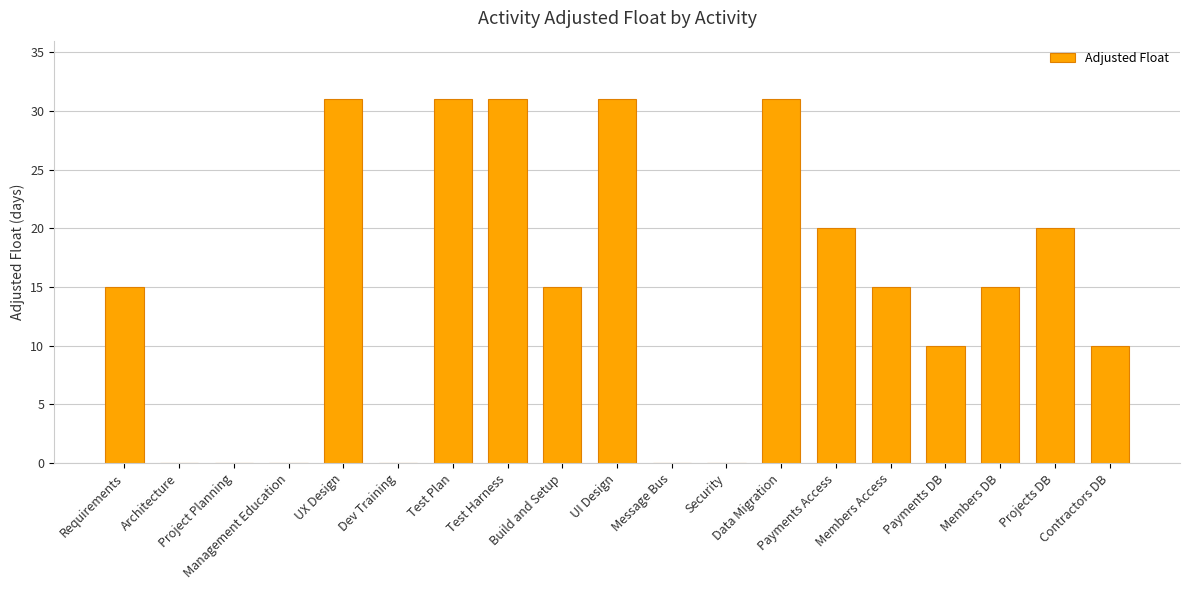

Are the bars grouped side by side (vs. stacked)?

No